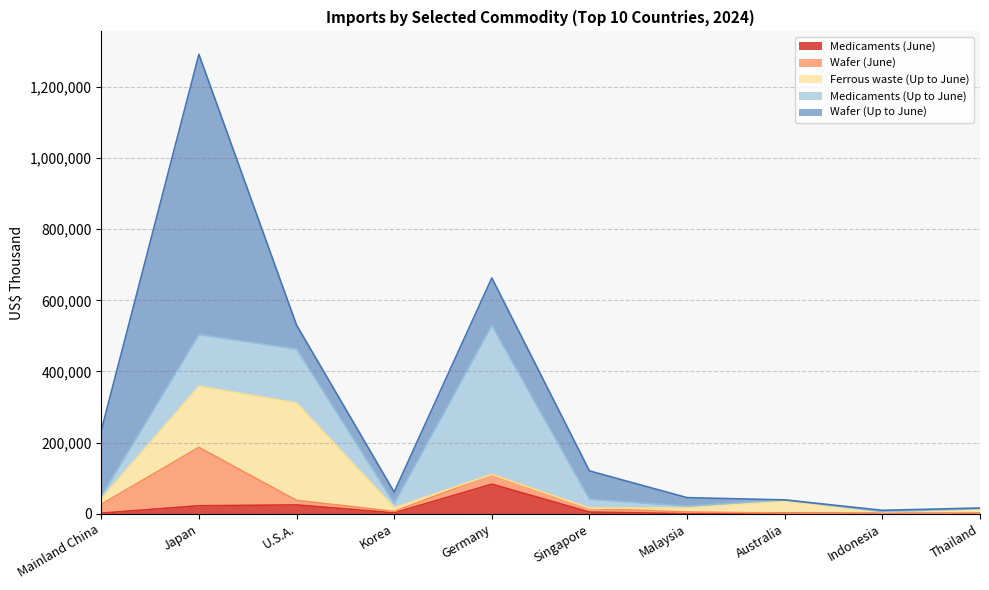

Which category has the highest value across all series?

Japan